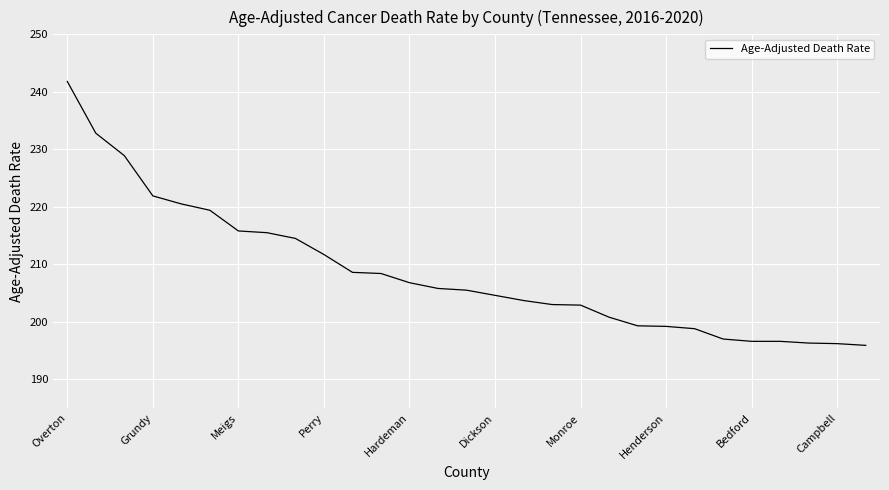

What is the greatest value displayed?

241.8